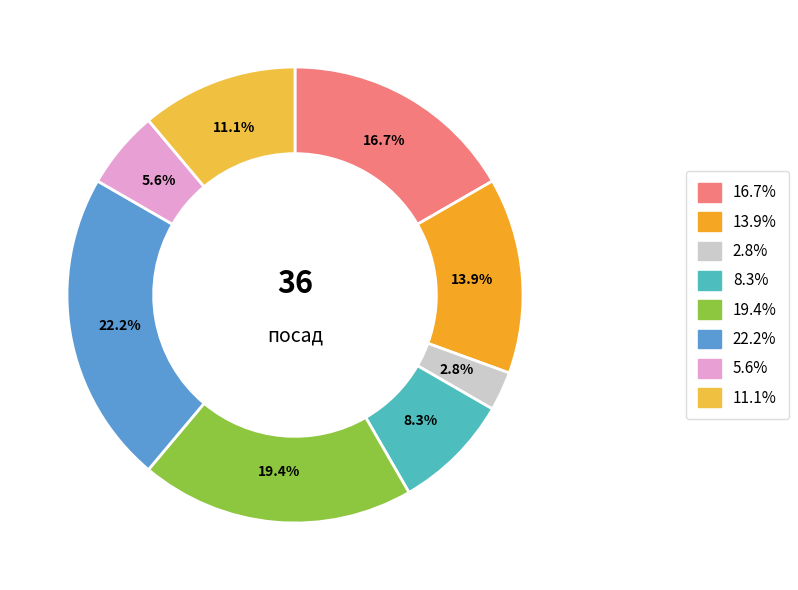

Count the number of slices in the pie.

8